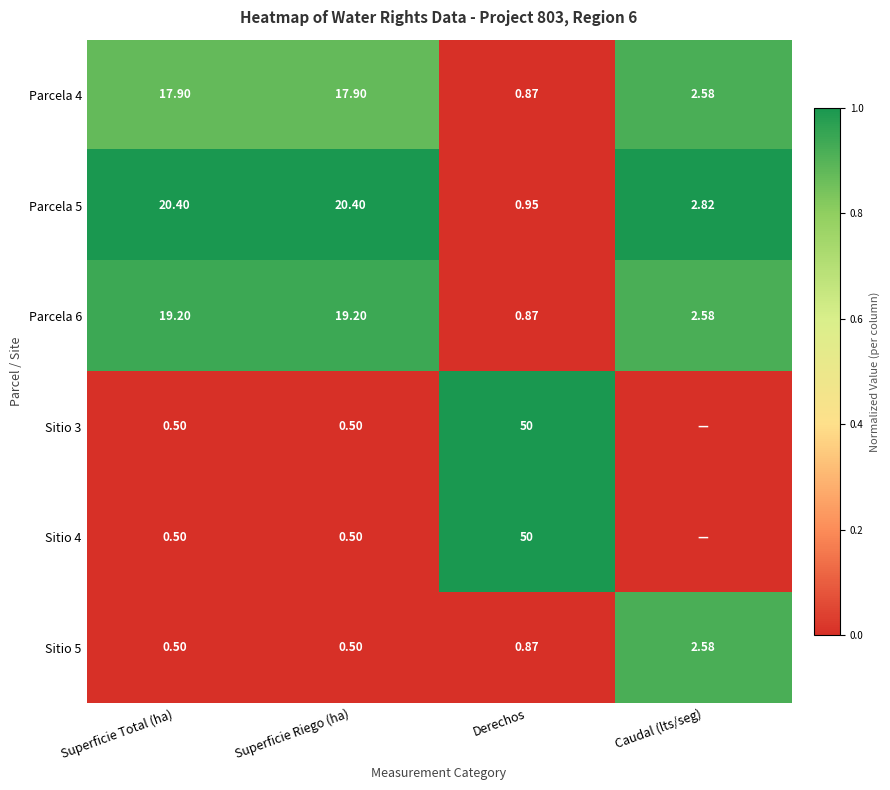

Where is Parcela 5 nearest to the value 10?

Caudal (lts/seg)